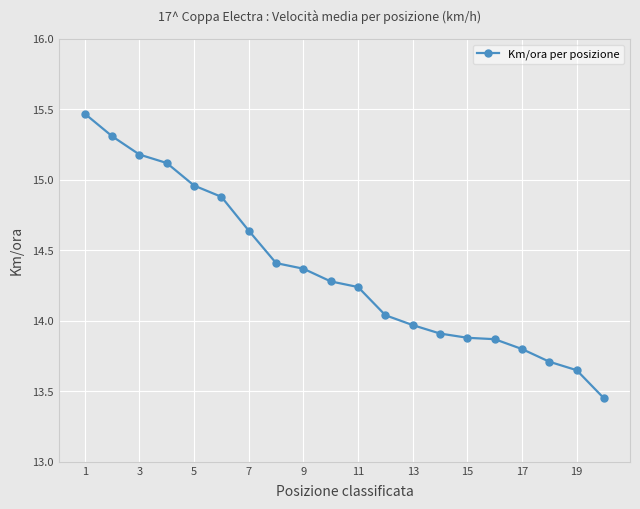

What is the greatest value displayed?

15.5